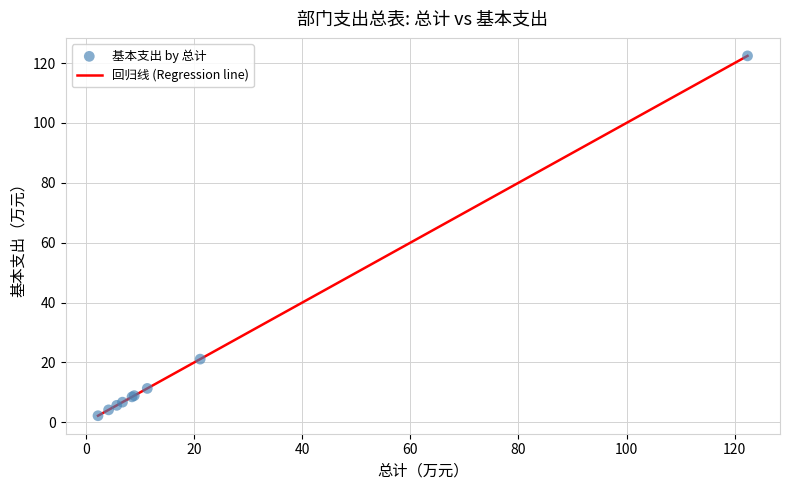

What is the difference between the maximum and minimum values?

120.2